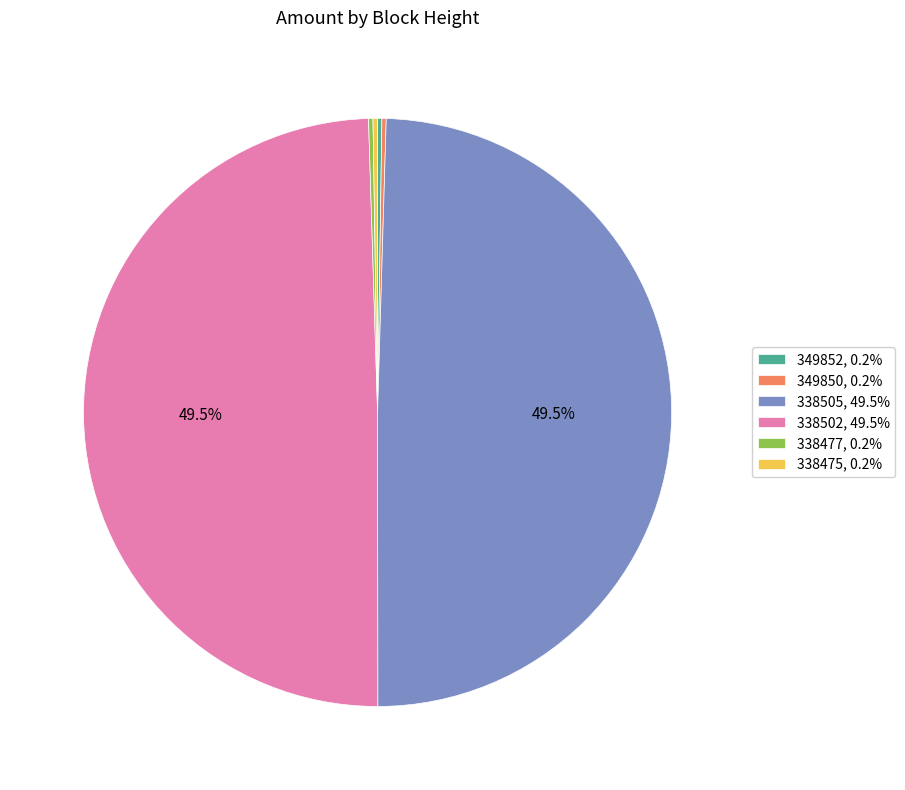

Does 338502, 49.5% represent more than half of the total?

No